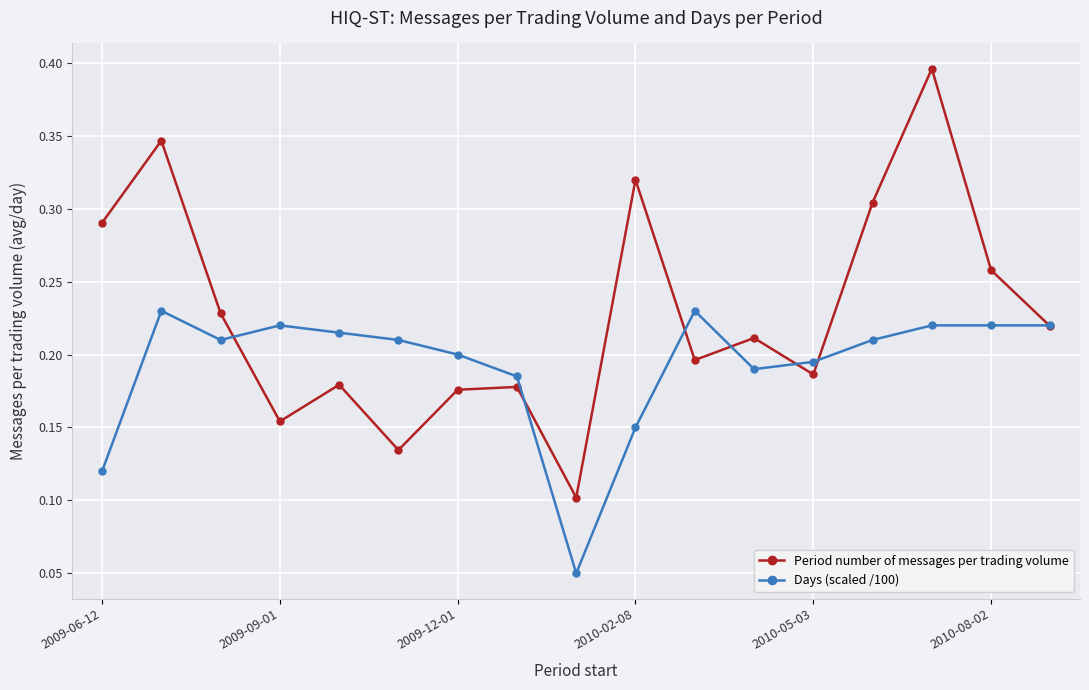

At how many categories does at least one series exceed 0?

17